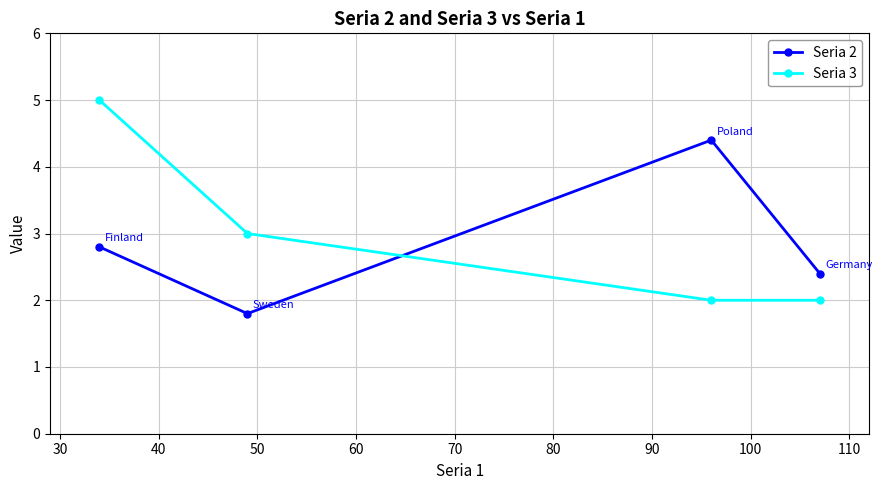

What is the maximum value shown in the chart?

5.0